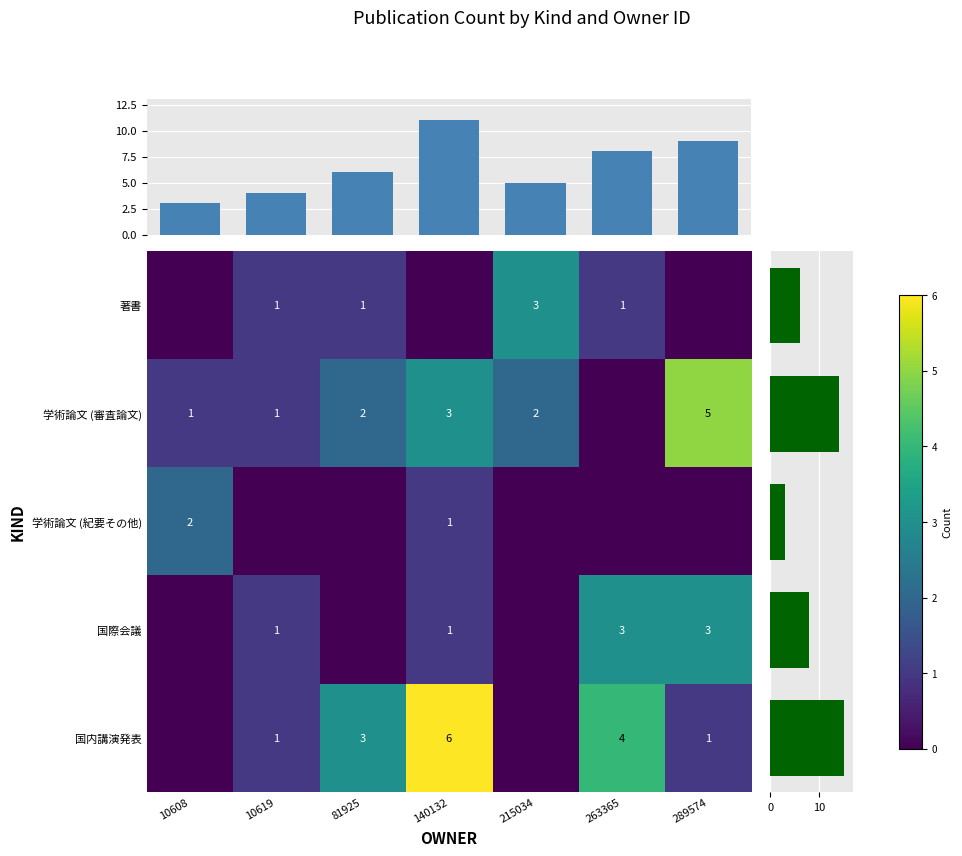

True or false: 学術論文 (紀要その他) has a value of 0 at 289574.

True